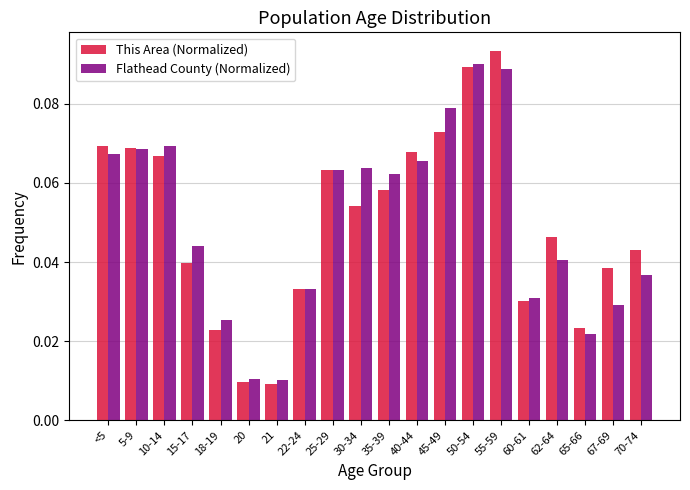

Count the This Area (Normalized) values in the range 0 to 1.

20